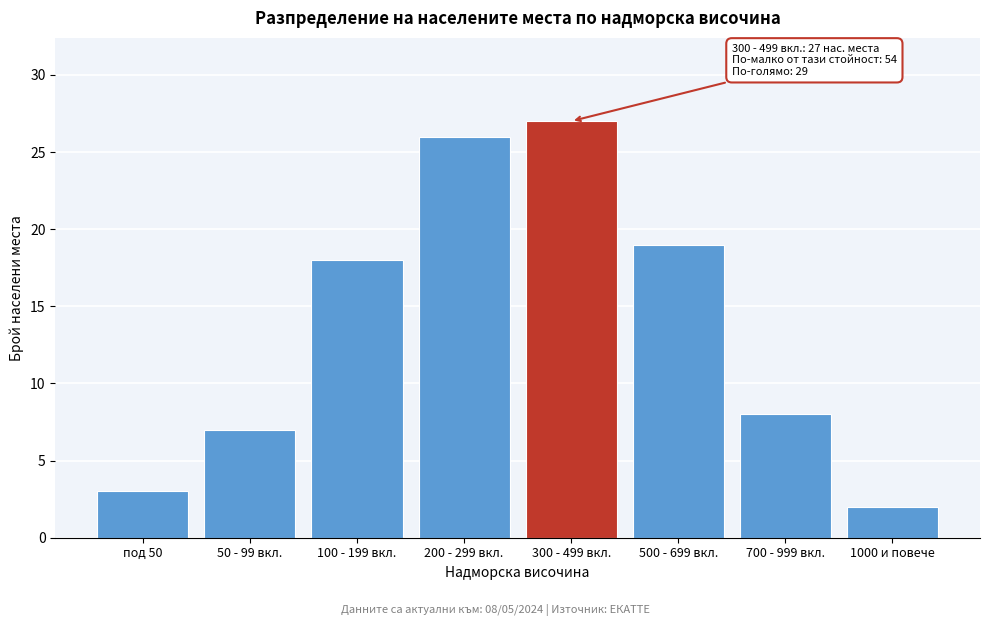

Reading right to left, list all the values displayed in this chart.

2	8	19	27	26	18	7	3